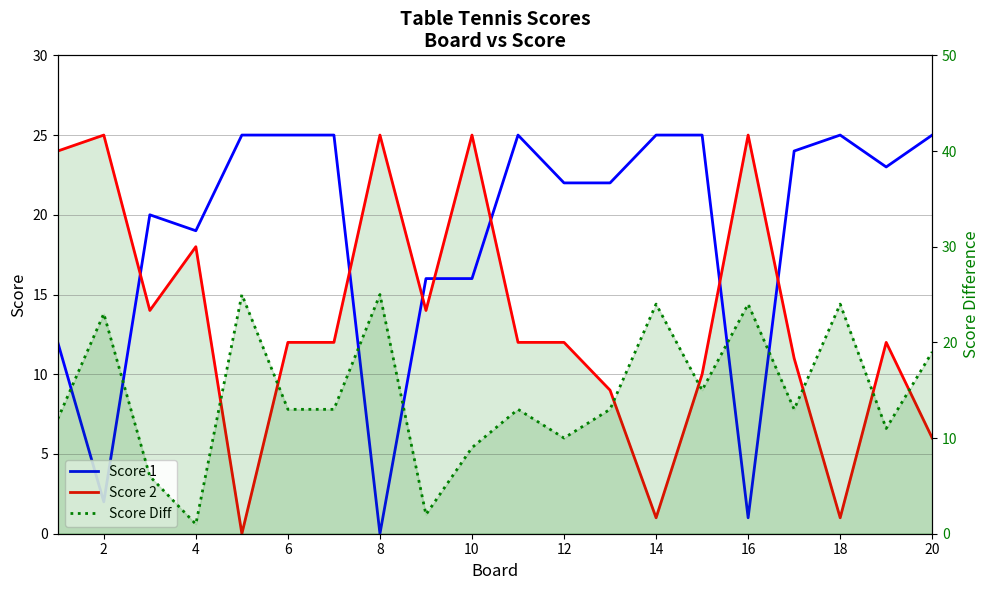

The Score 2 series shows 16 at 14. True or false?

False